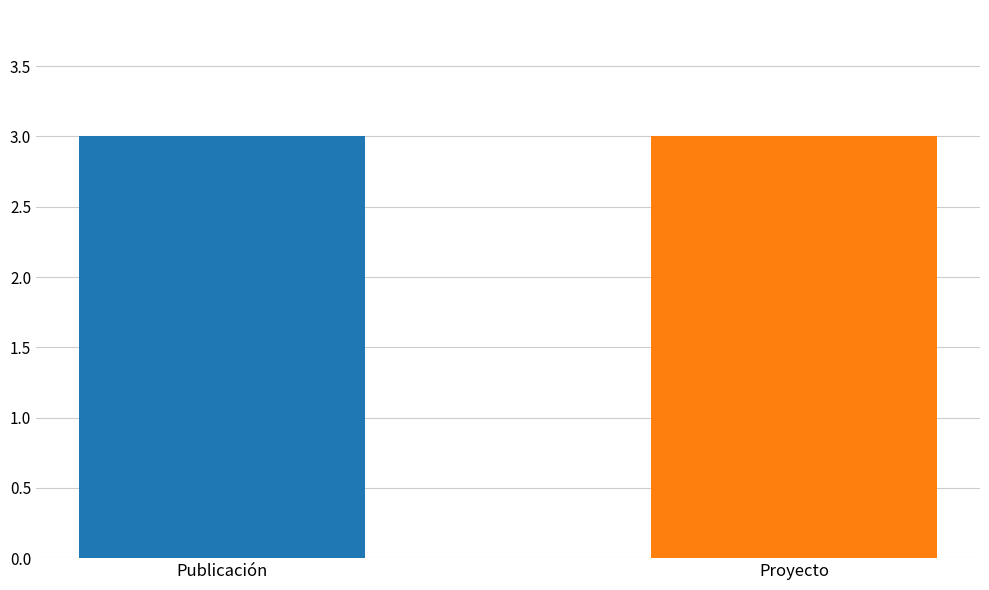

Does the chart contain any negative values?

No